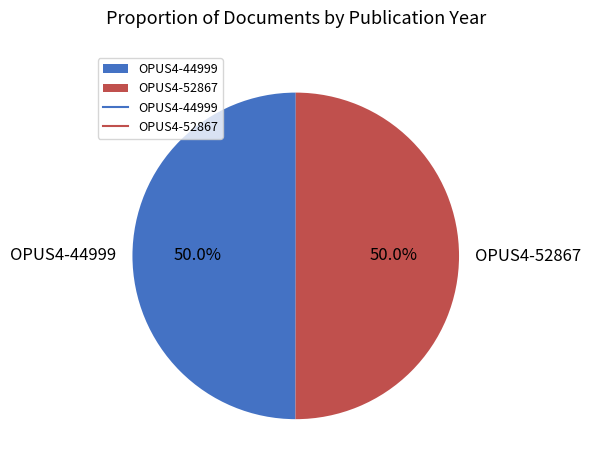

How many slices are in this pie chart?

2